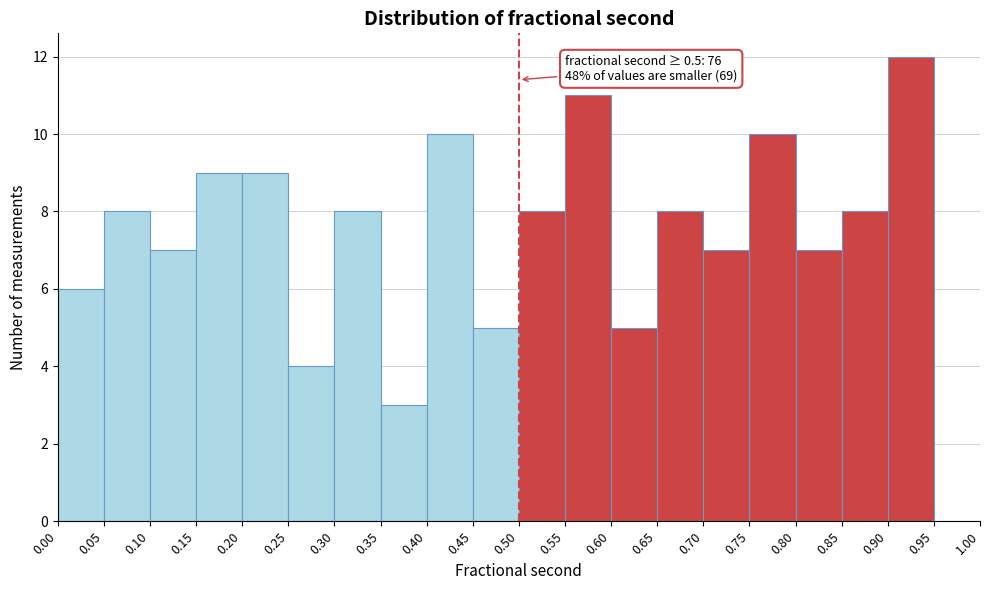

Which range on the x-axis has the tallest bar?

0.90 to 0.95